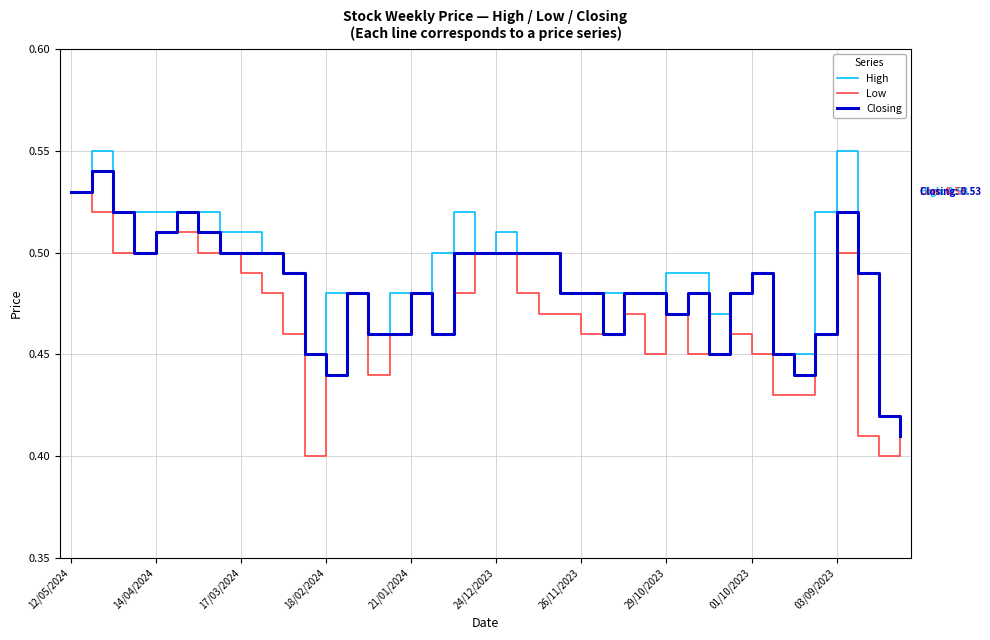

Rank the series by their average value, from highest to lowest.

High, Closing, Low